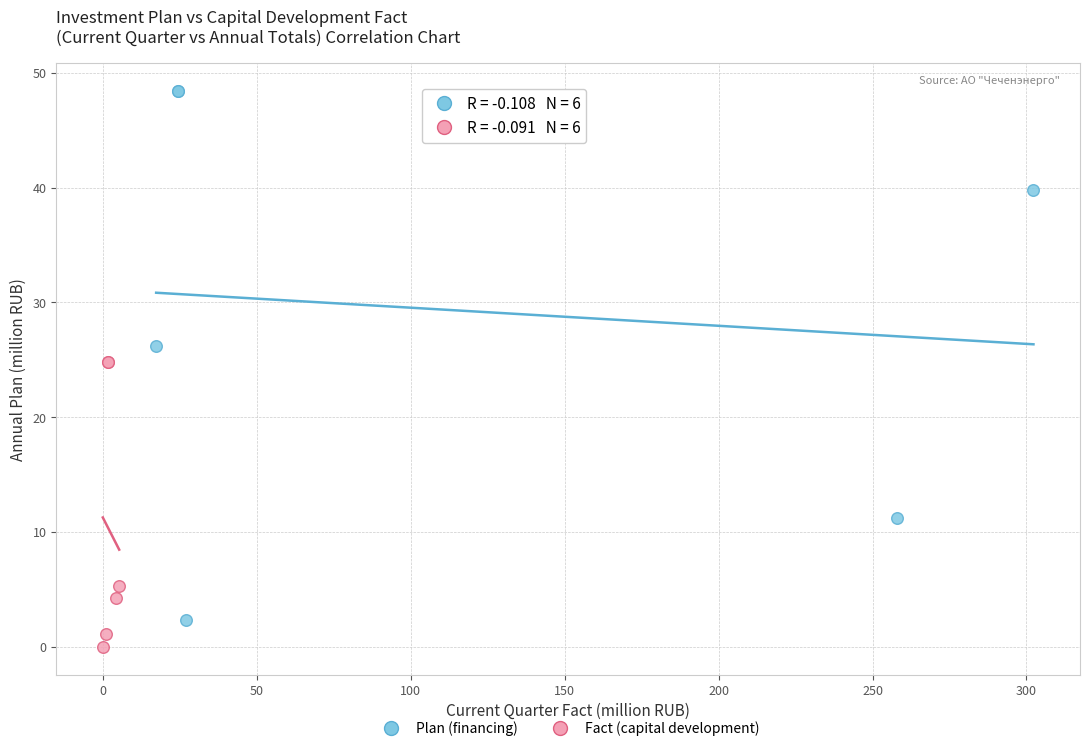

Which series has the widest spread of Y values?

Plan (financing)